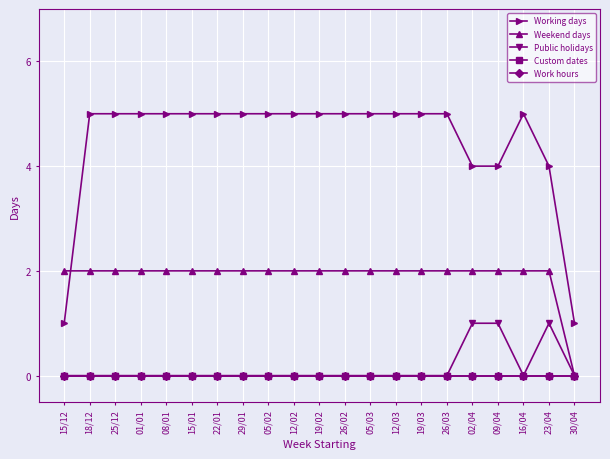

Is this an area chart (filled region under the line)?

No